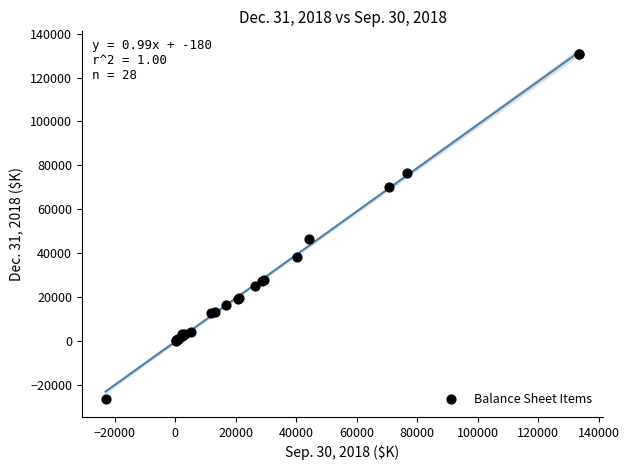

What Y value in the scatter plot is closest to 52217?

46340